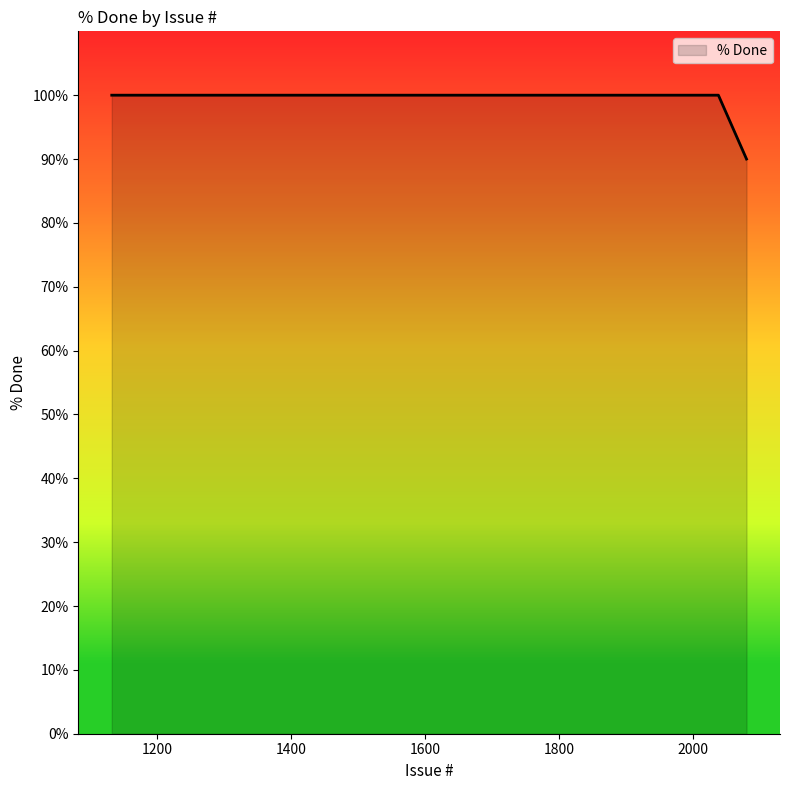

What is the greatest value displayed?

100